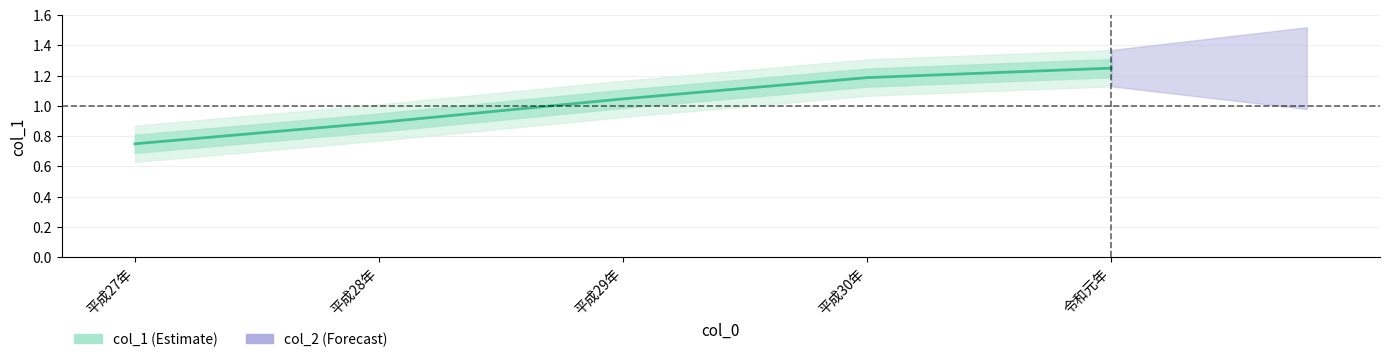

Approximately how many times larger is the value at 平成28年 compared to 平成29年?

0.9